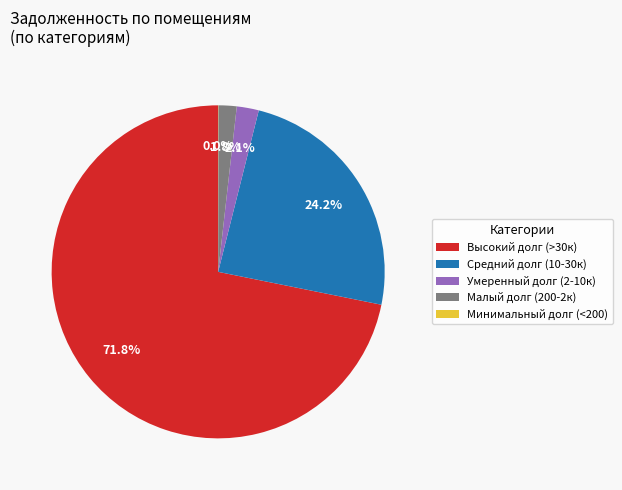

Is the sum of Средний долг (10-30к) and Малый долг (200-2к) greater than half?

No